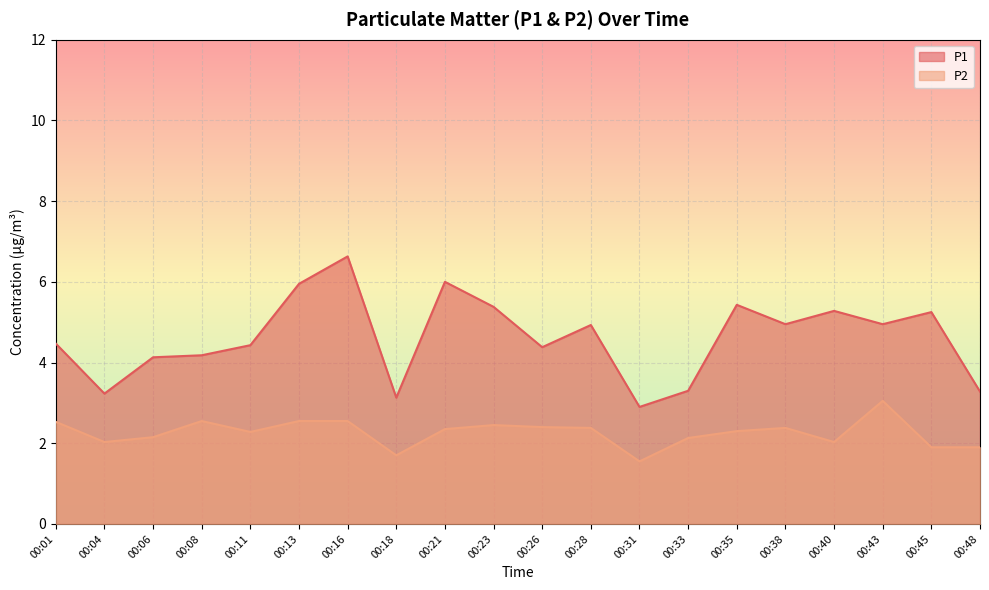

What is the lowest value of the P1 series?

2.9